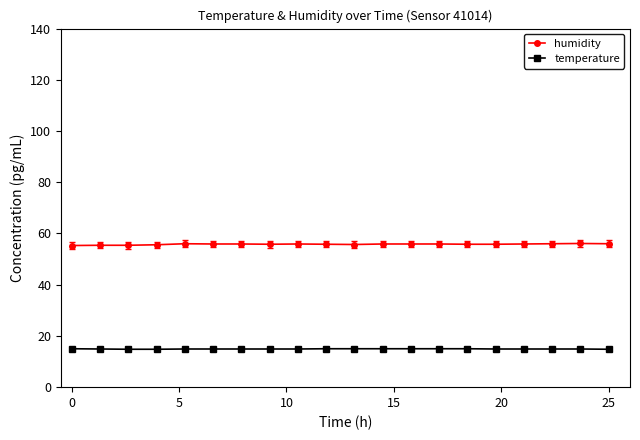

Rank the series by their maximum value, from highest to lowest.

humidity, temperature